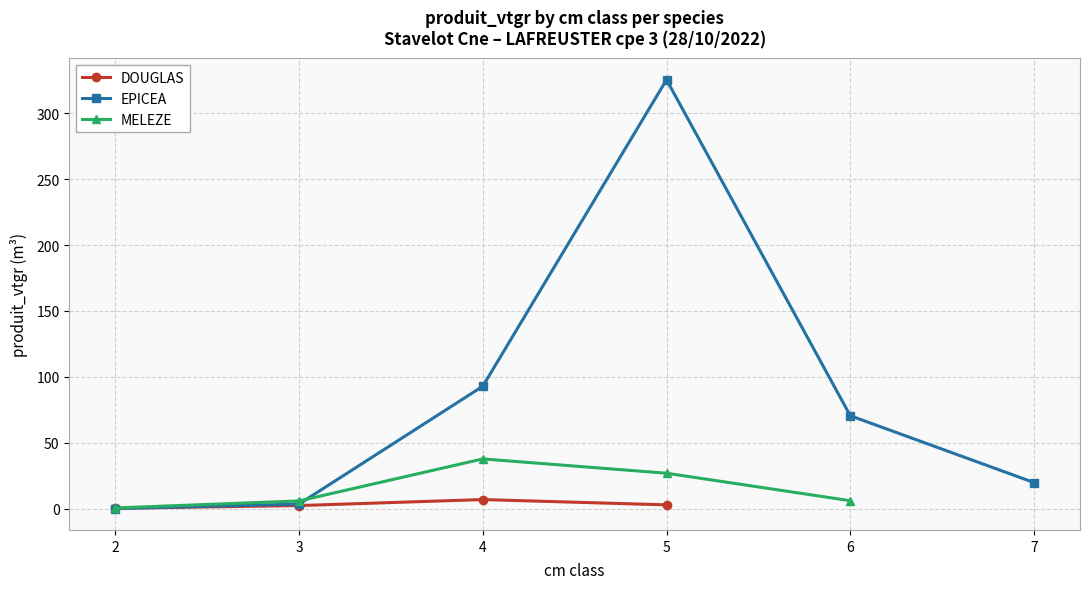

True or false: DOUGLAS has more than 1 points higher than both neighbors.

False